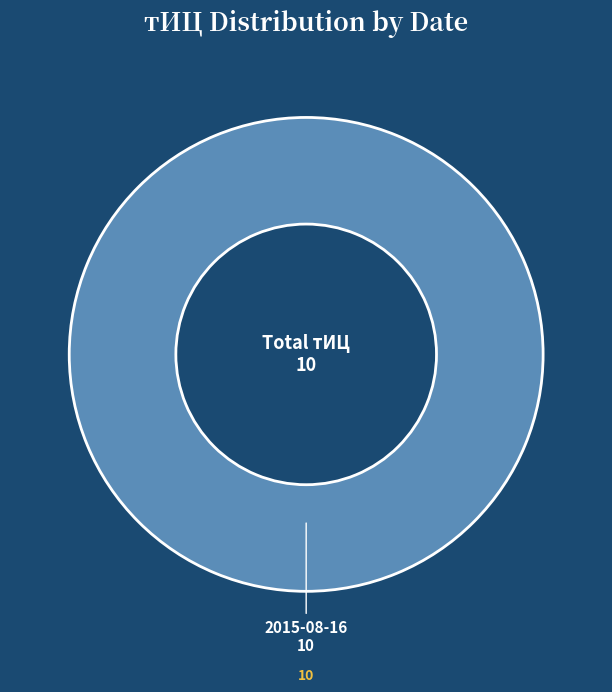

Count the number of slices in the pie.

1